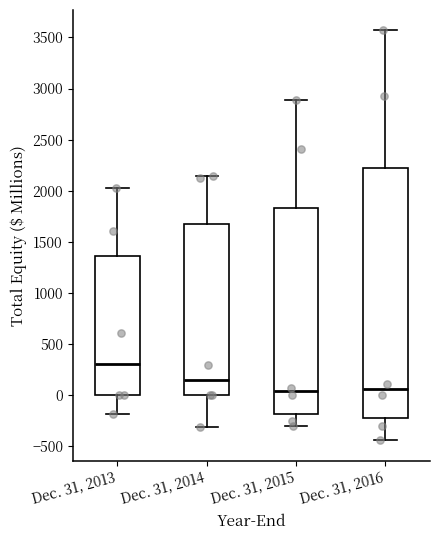

Comparing the boxes themselves (not the whiskers), which one is the tallest?

Dec. 31, 2016